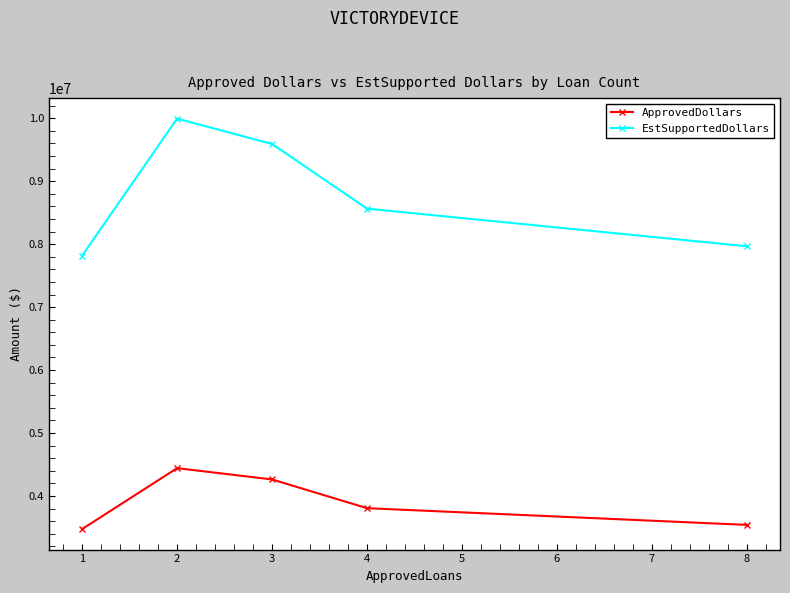

What is the average value of the EstSupportedDollars series?

8787147.5